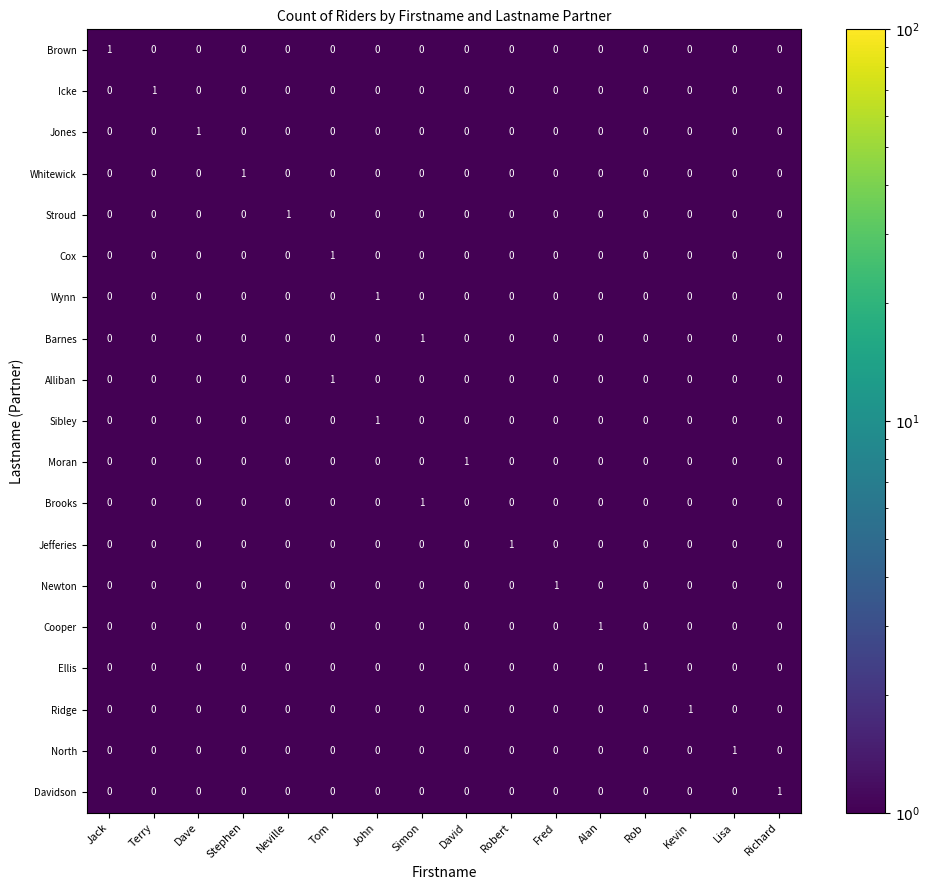

True or false: Wynn has a value of 0 at Tom.

True